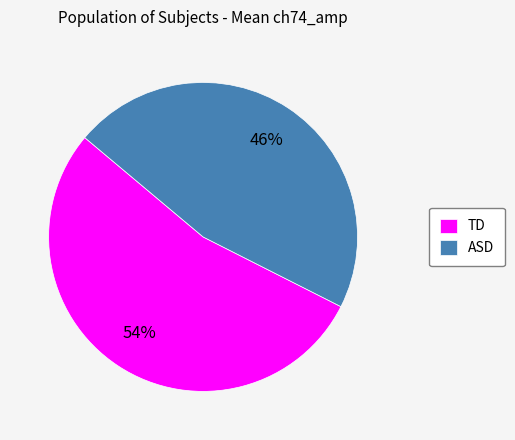

Which category has the biggest portion of the pie?

TD